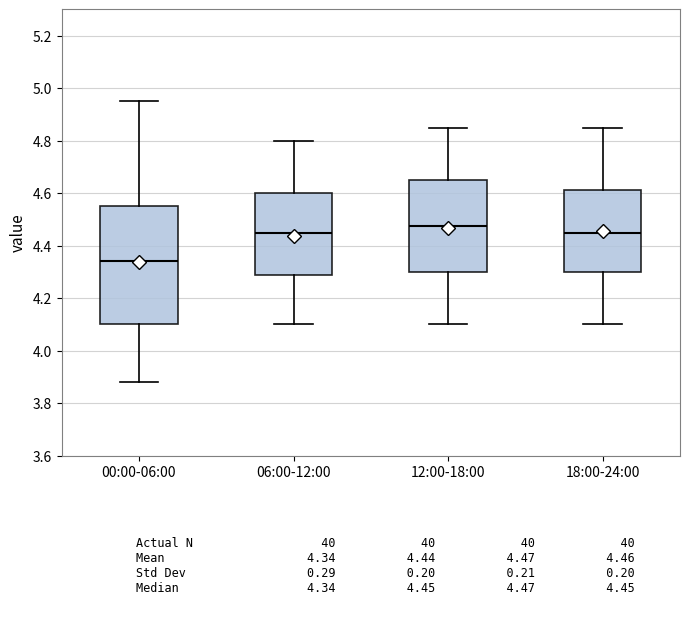

Which box has the lowest median line?

00:00-06:00